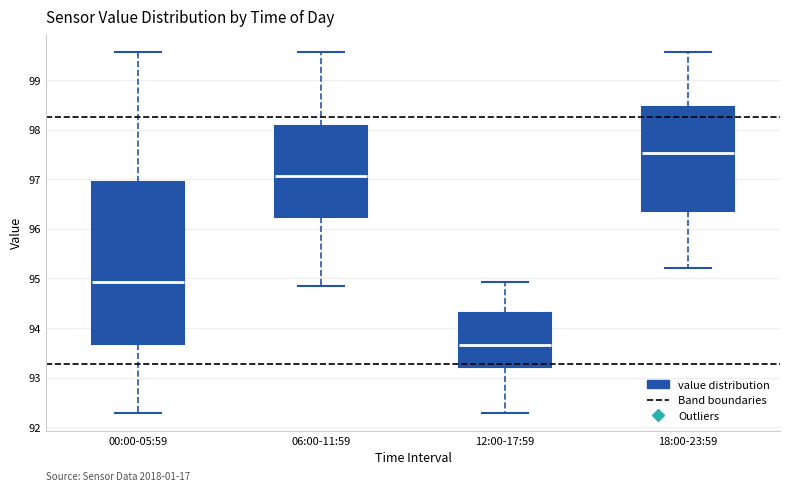

Reading left to right, read every box against the y-axis: the position of its median line, the range the box covers, and the ends of its whiskers. The values are not printed on the chart, so give them approximately, as read against the axis.

00:00-05:59: median 94.9, box 93.7 to 96.9, whiskers 92.3 to 99.6
06:00-11:59: median 97.1, box 96.2 to 98.1, whiskers 94.8 to 99.6
12:00-17:59: median 93.7, box 93.2 to 94.3, whiskers 92.3 to 94.9
18:00-23:59: median 97.5, box 96.4 to 98.5, whiskers 95.2 to 99.6